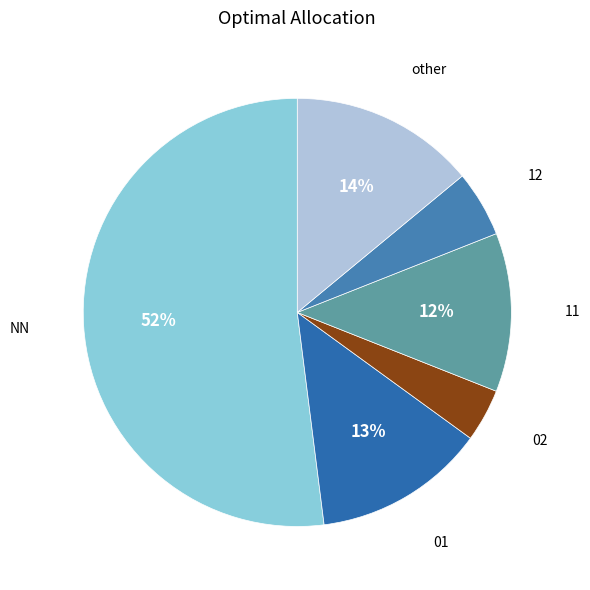

Which slice is the smallest?

02